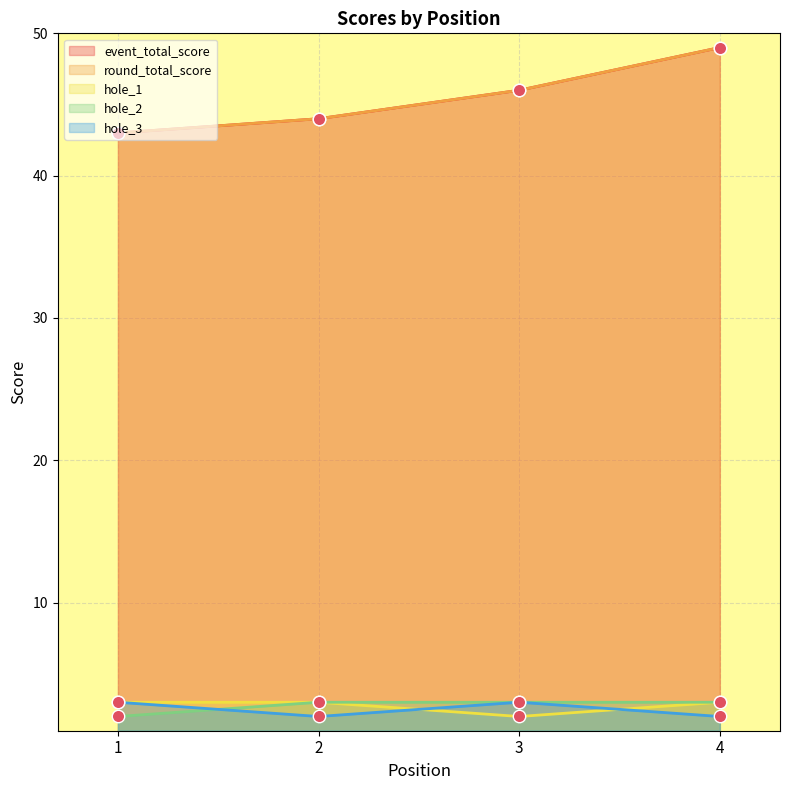

Which series has the largest Y range (max minus min)?

event_total_score